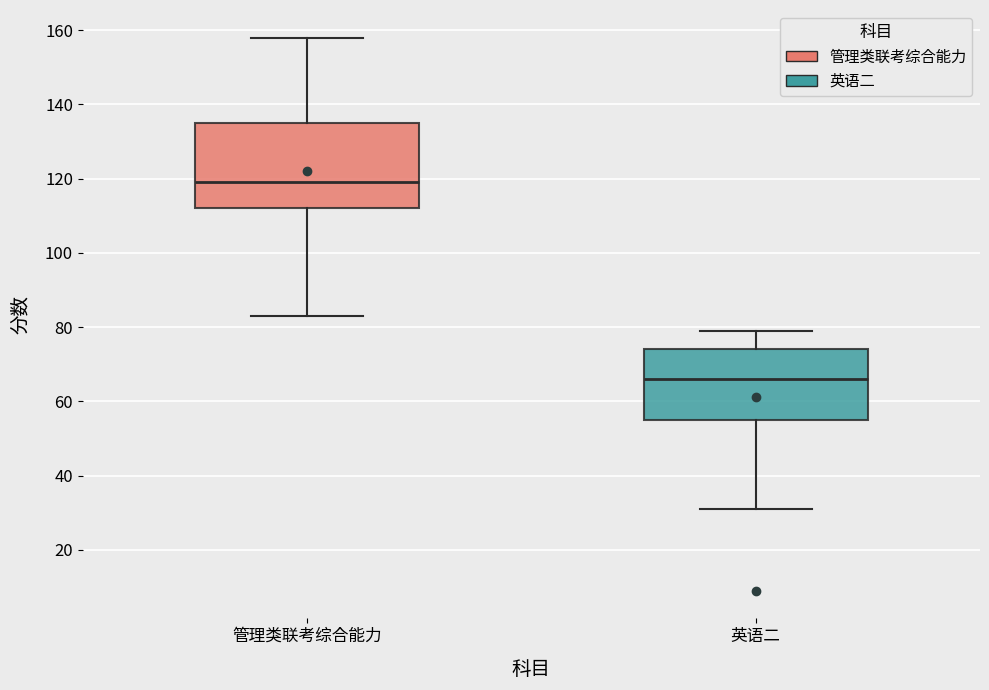

Reading left to right, read every box against the y-axis: the position of its median line, the range the box covers, and the ends of its whiskers. The values are not printed on the chart, so give them approximately, as read against the axis.

管理类联考综合能力: median 120, box 112 to 136, whiskers 84 to 158
英语二: median 66, box 56 to 74, whiskers 32 to 80